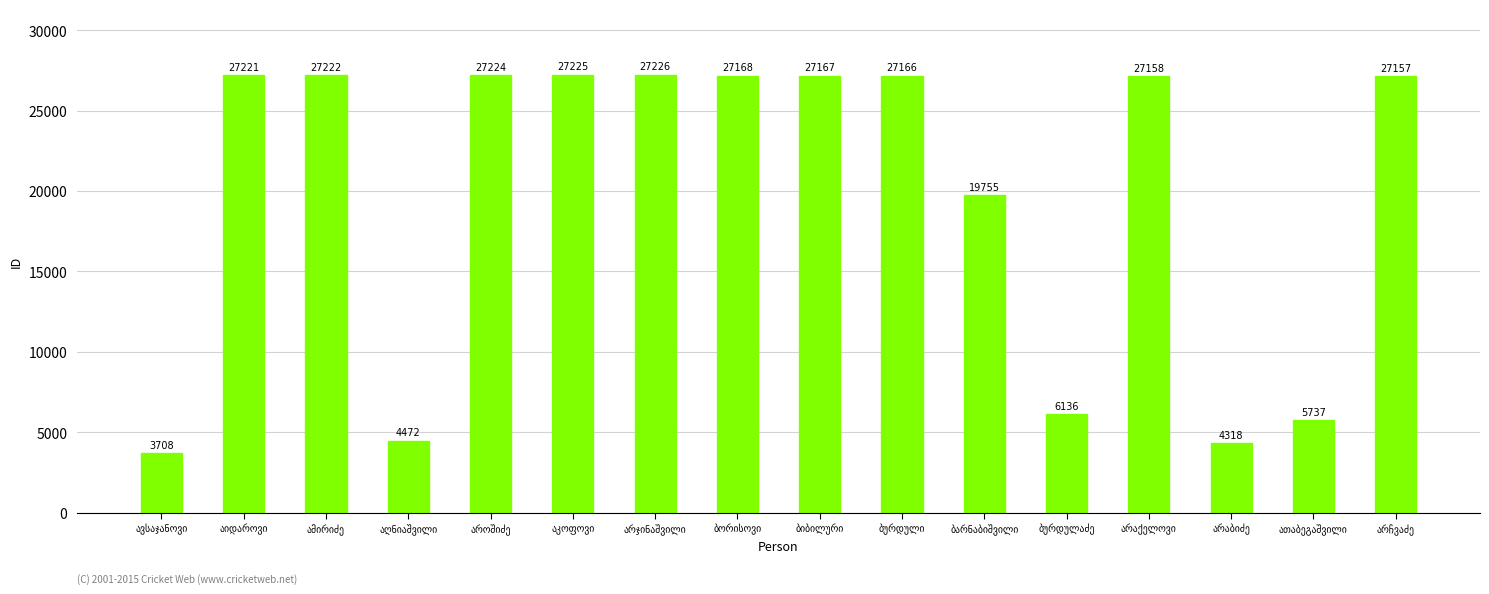

What is the smallest value displayed?

3708